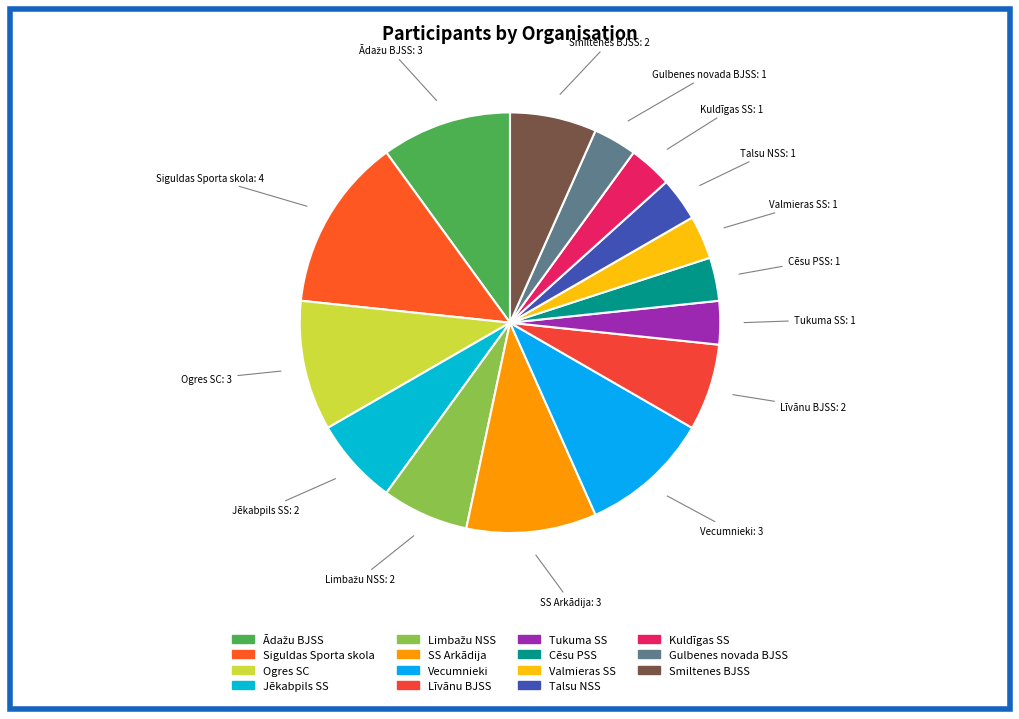

Is it true that Talsu NSS is 16% of the pie?

False